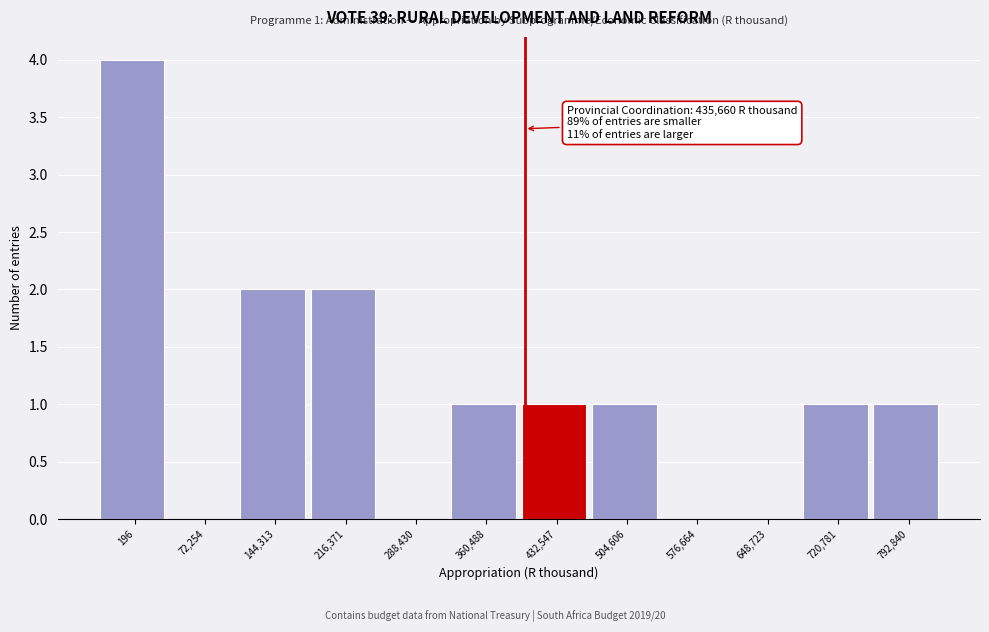

Reading left to right, list all the values displayed in this chart.

196=4	72,254=0	144,313=2	216,371=2	288,430=0	360,488=1	432,547=1	504,606=1	576,664=0	648,723=0	720,781=1	792,840=1